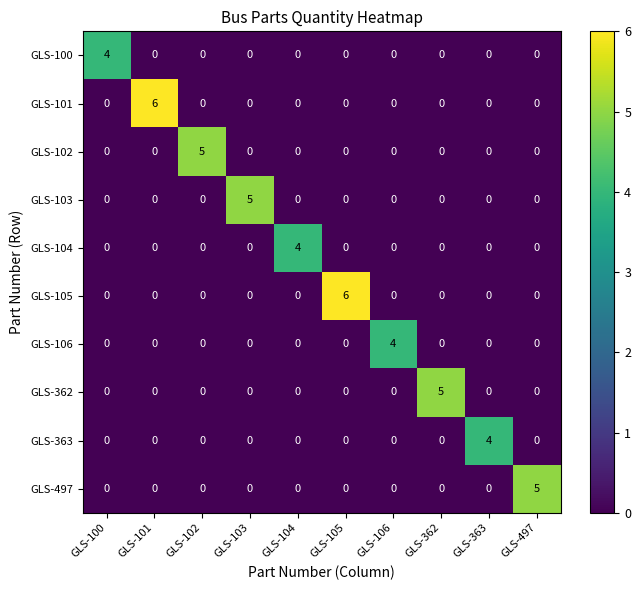

What is the spread (max minus min) of values at GLS-101?

6